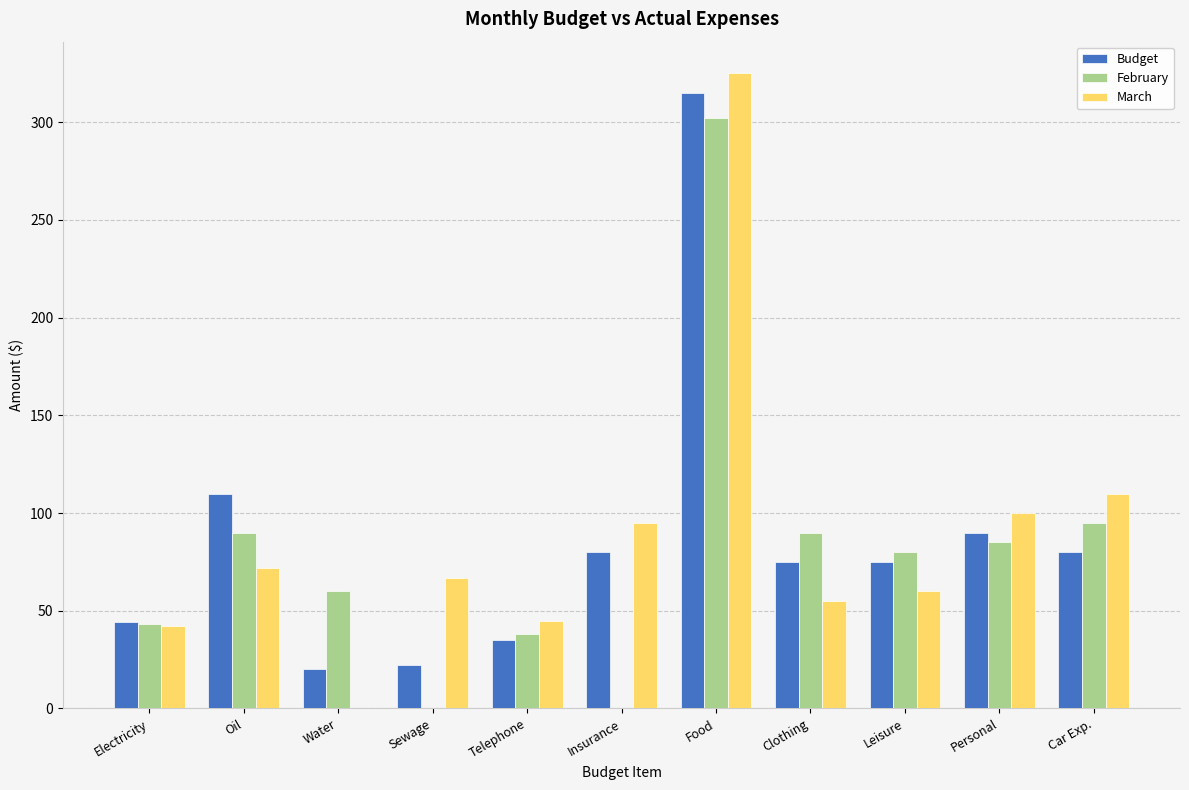

Is the value of March at Car Exp. greater than the value of February at Sewage?

Yes